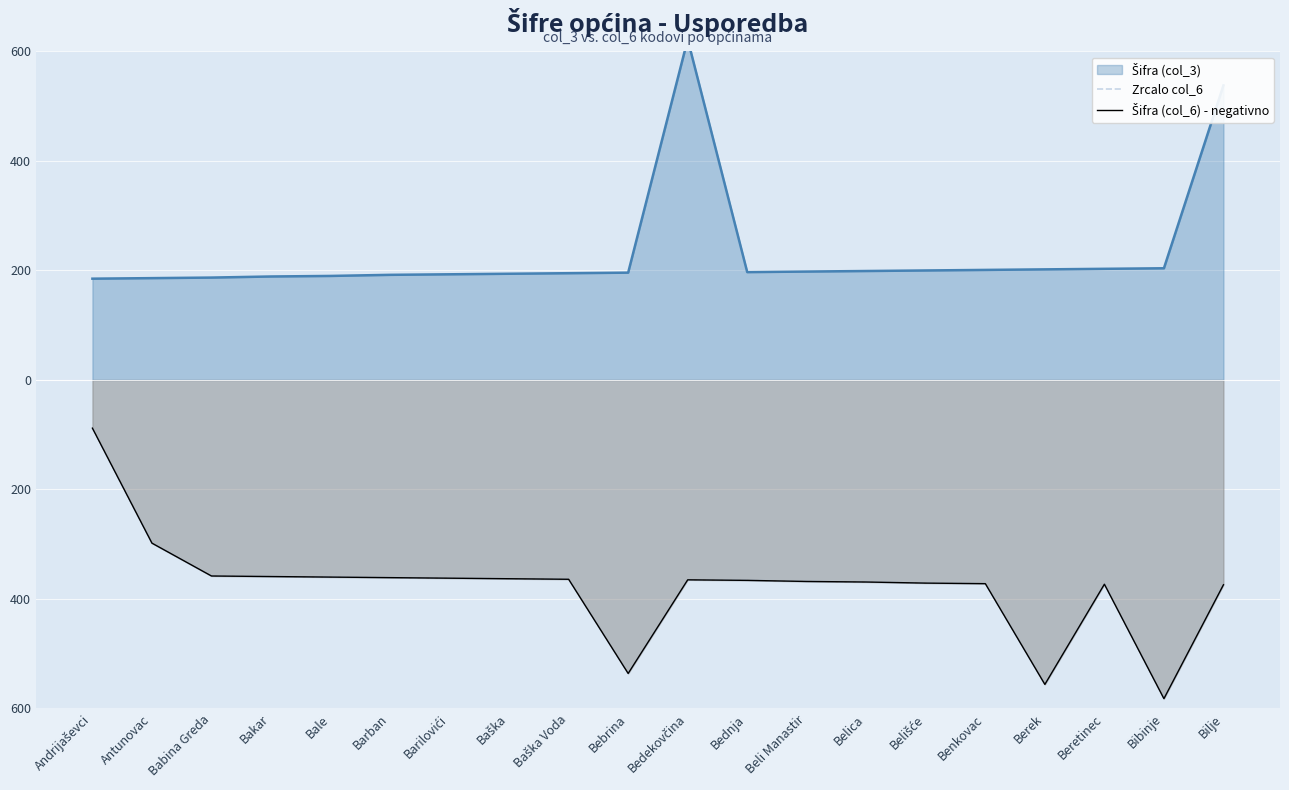

True or false: Šifra (col_6) - negativno and Zrcalo col_6 cross at least once.

False